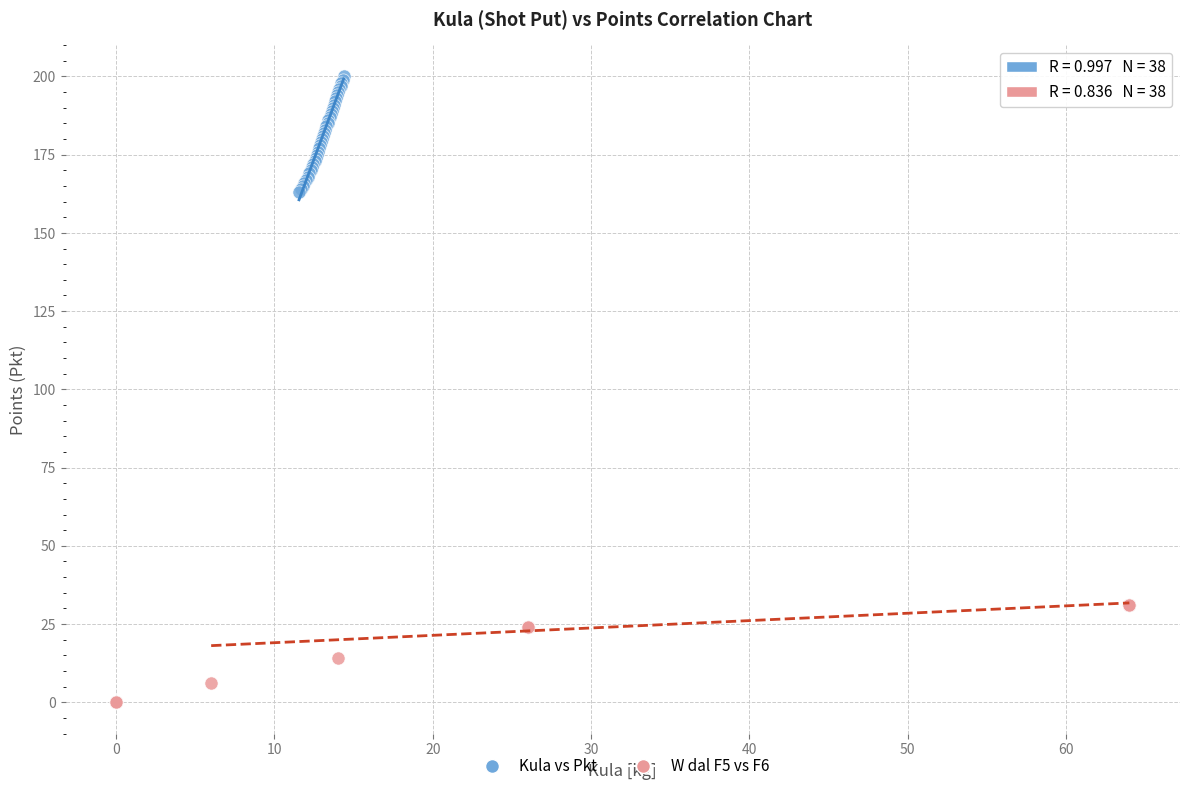

Which series reaches the minimum Y coordinate?

W dal F5 vs F6